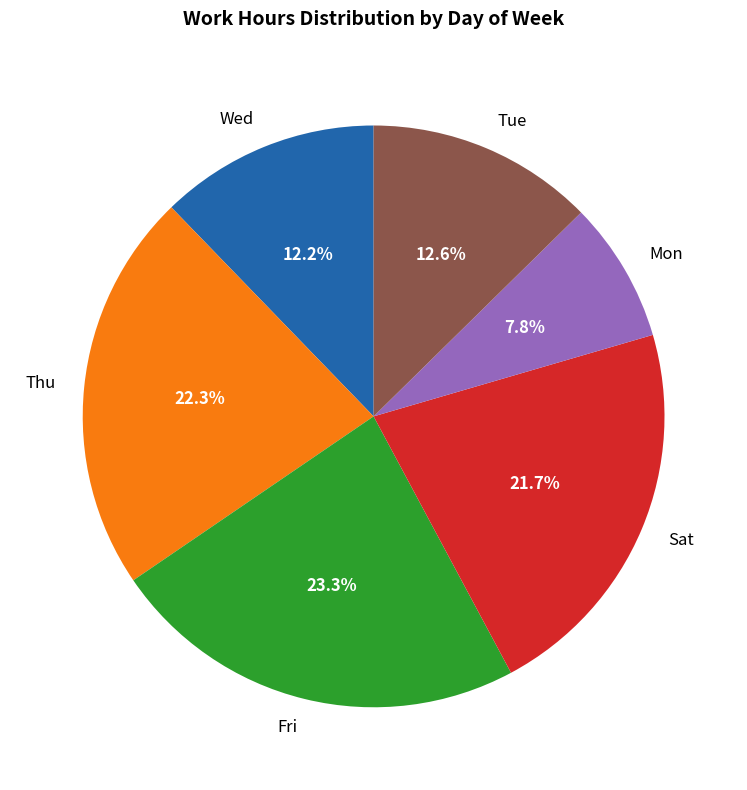

Is it true that Thu is 15% of the pie?

False